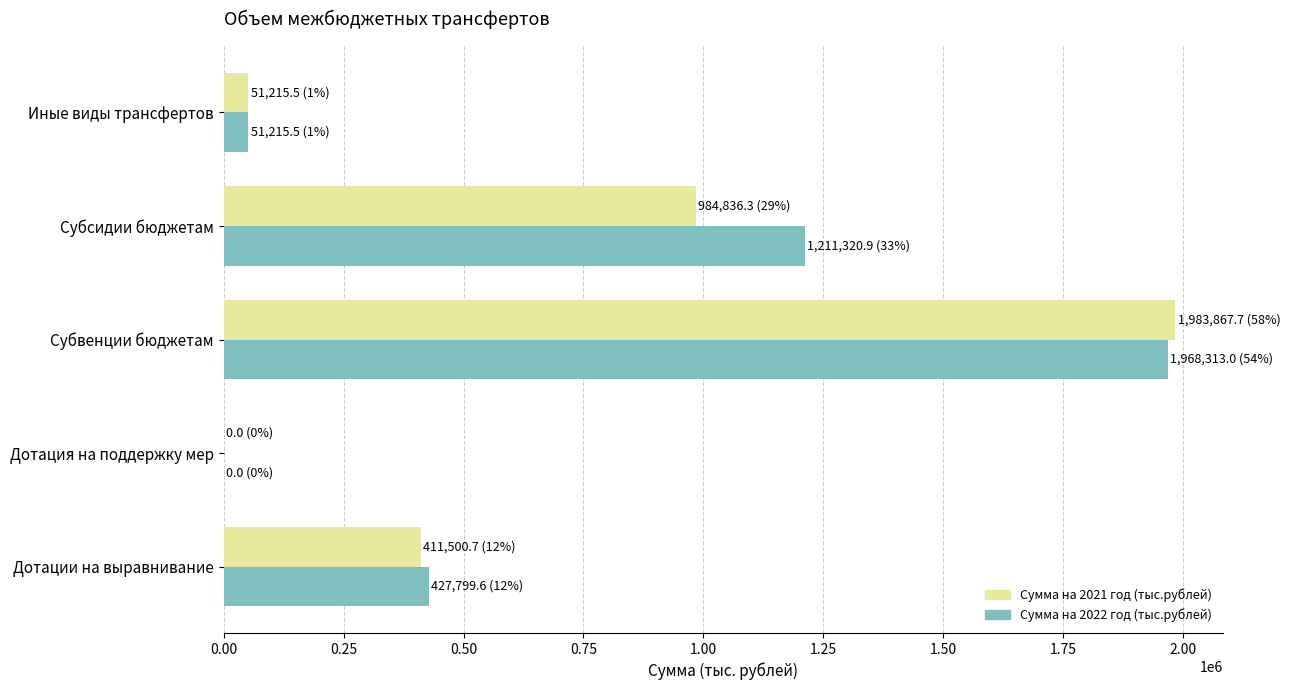

At which category is the sum across all series the highest?

Субвенции бюджетам